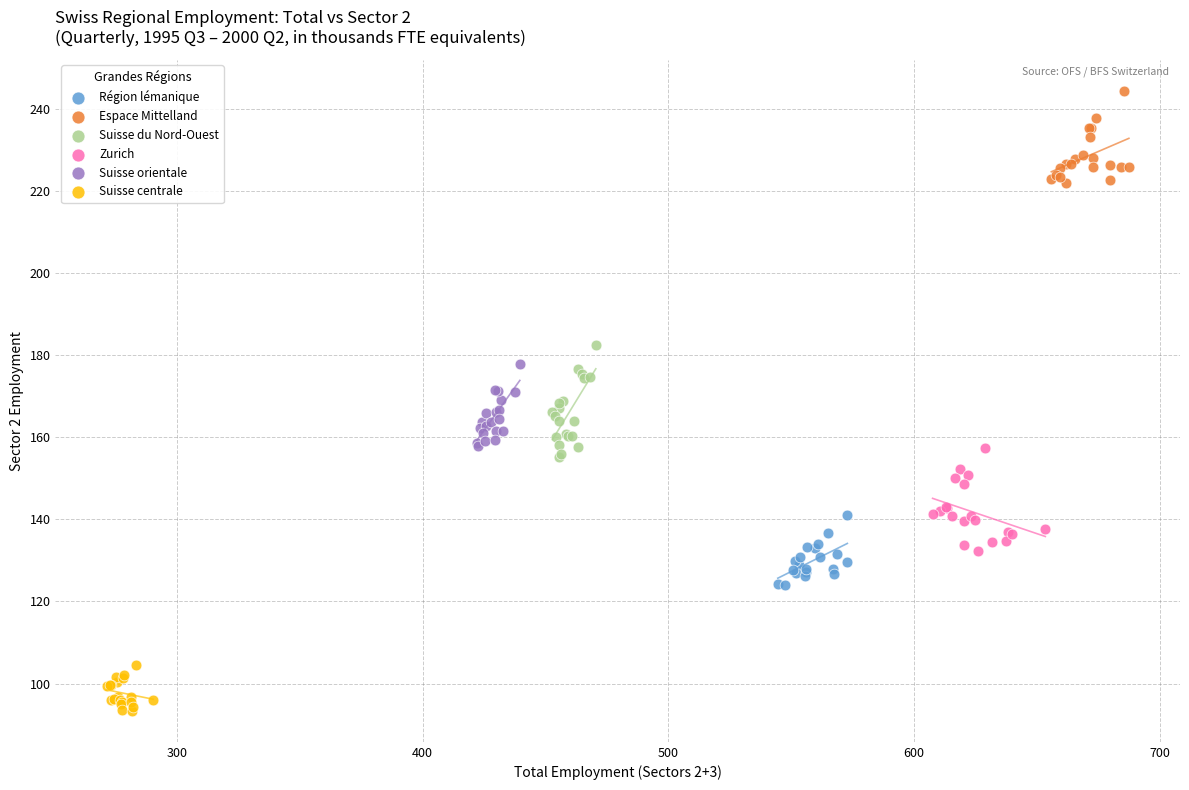

Which series reaches the minimum Y coordinate?

Suisse centrale